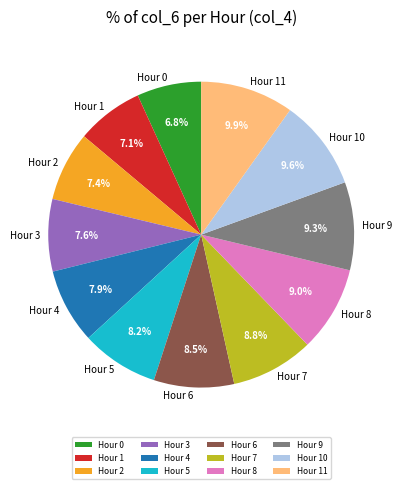

What is the ratio of the value at Hour 10 to the value at Hour 11?

1.0